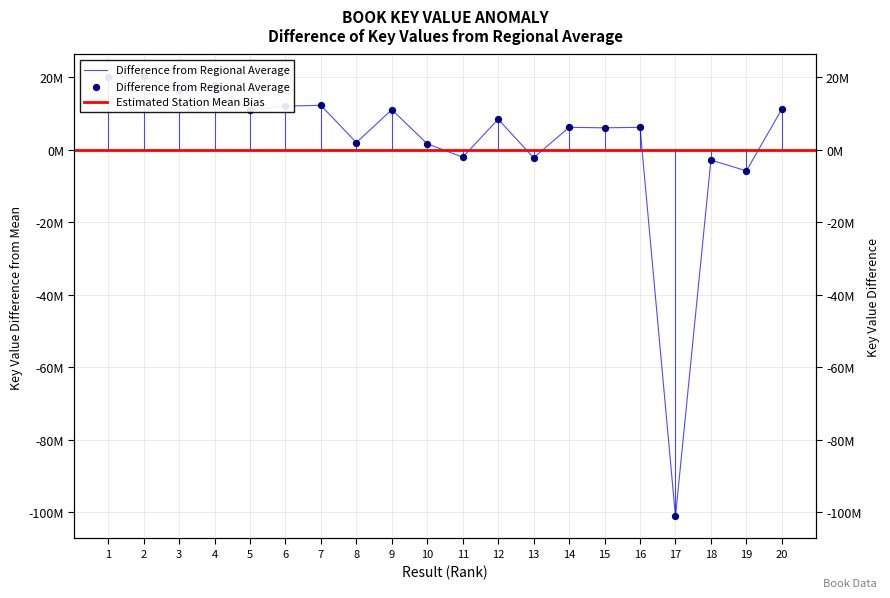

What is the change in value from 10 to 20?

+9582926.0